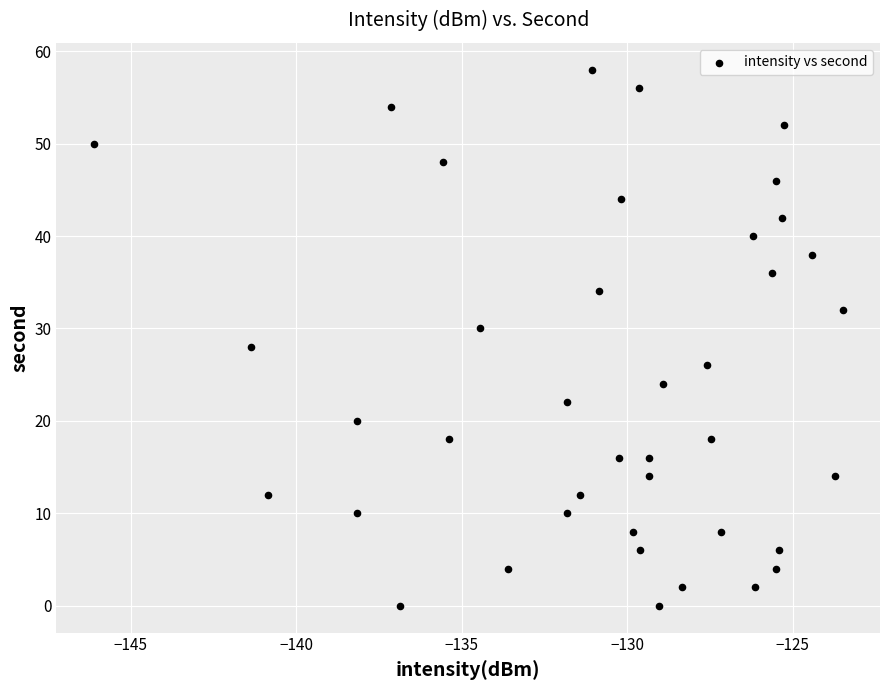

What is the range of Y values (max minus min)?

58